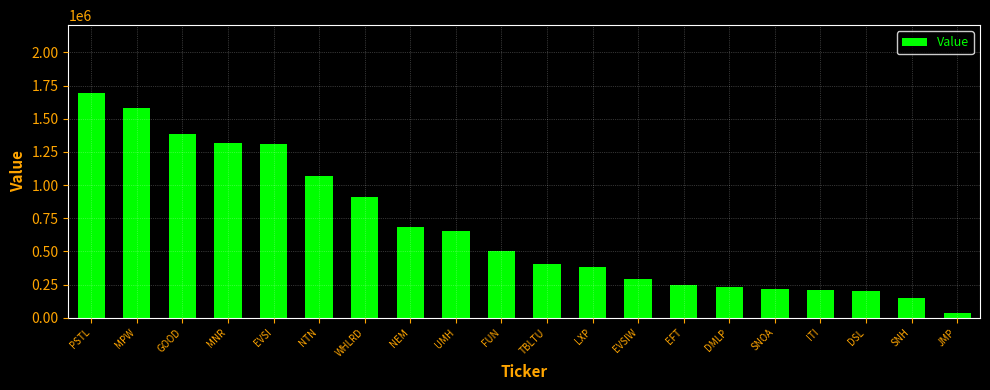

True or false: the data shows 2147302 at MNR.

False